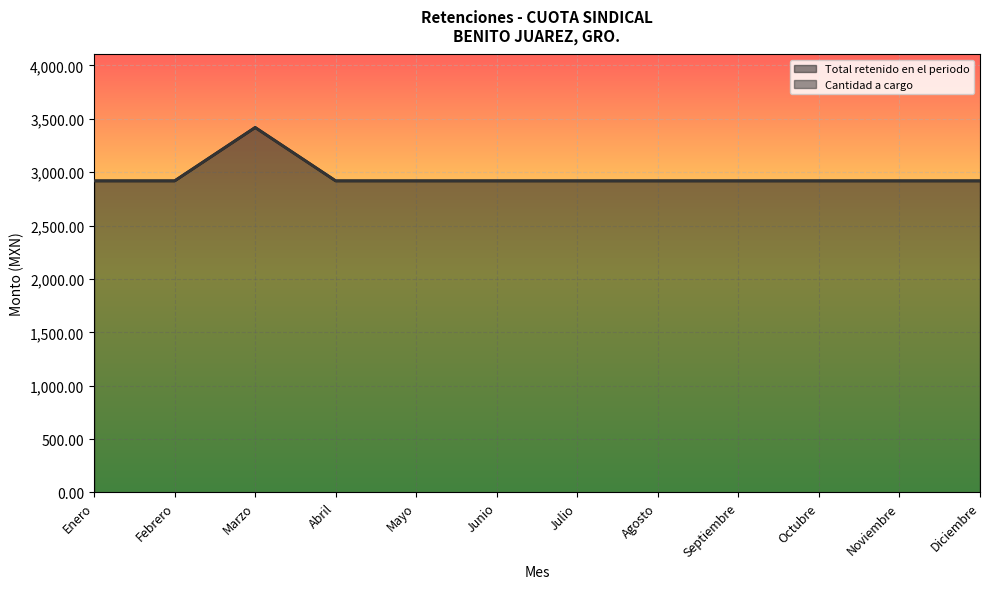

The value of Cantidad a cargo at Abril is 2918.5. True or false?

True